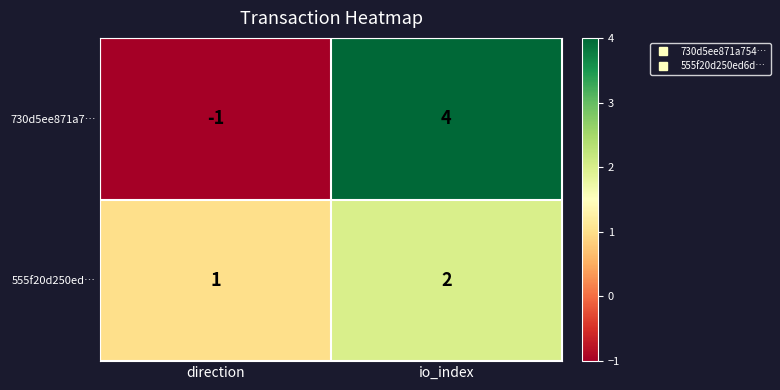

What is the sum of all 555f20d250ed… values?

3